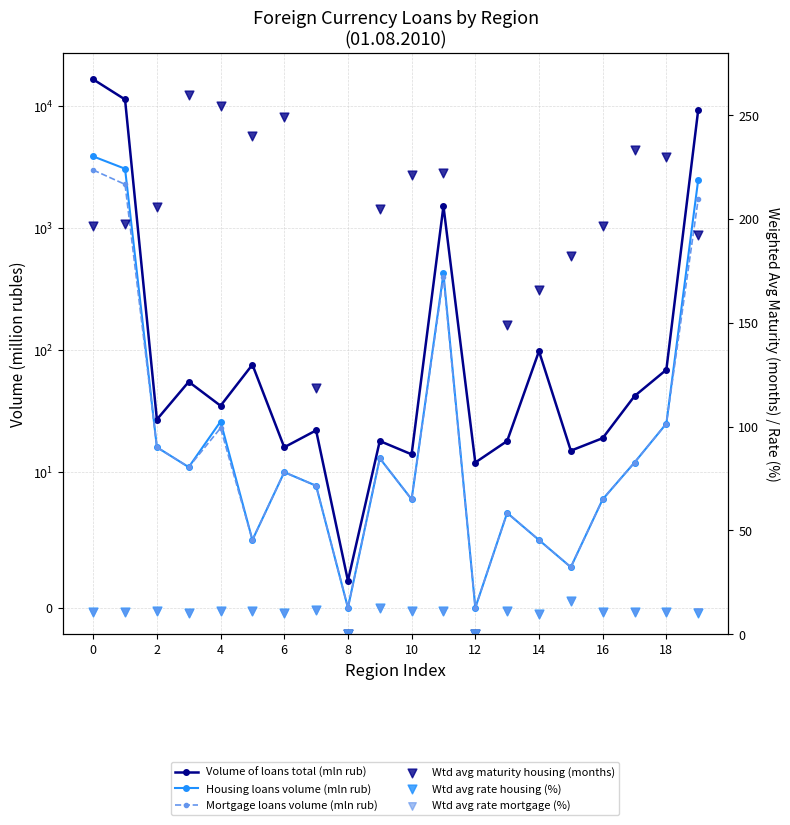

What are all the series names shown in the legend?

Volume of loans total (mln rub), Housing loans volume (mln rub), Mortgage loans volume (mln rub), Wtd avg maturity housing (months), Wtd avg rate housing (%), Wtd avg rate mortgage (%)